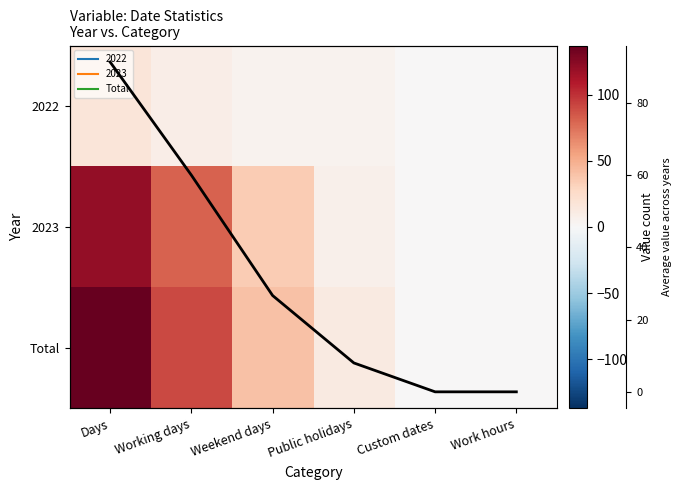

What is the total value across all series at Working days?

240.0